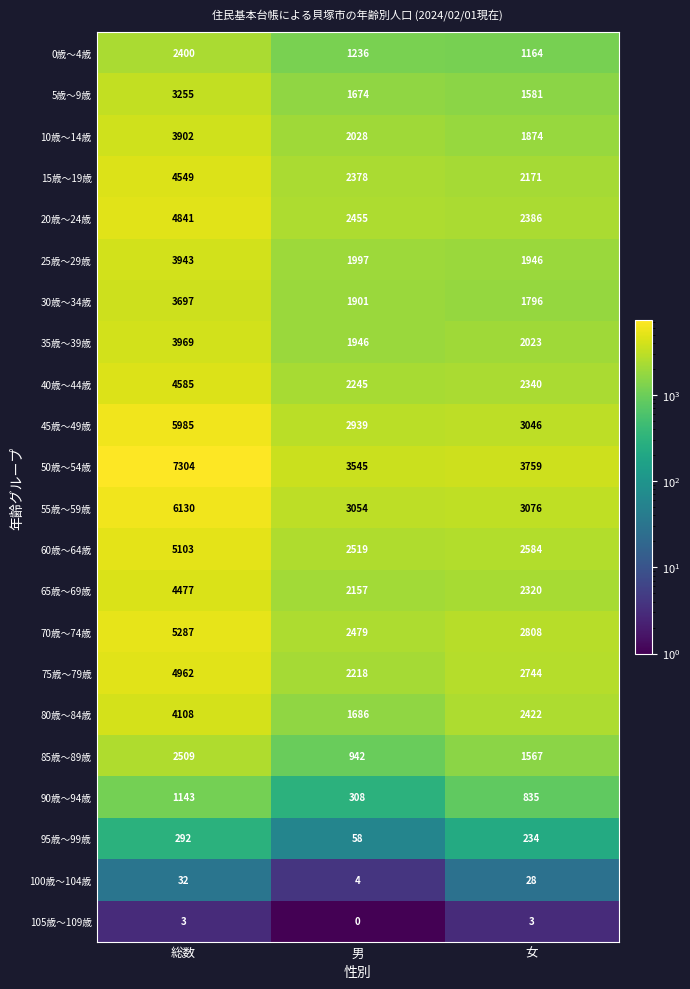

True or false: 50歳～54歳 has a value of 7304 at 総数.

True